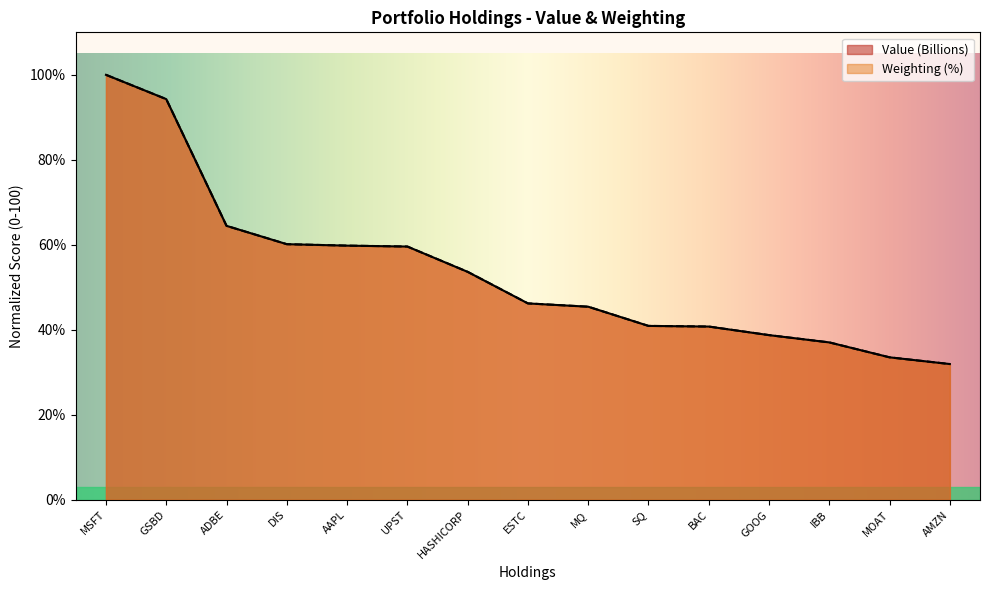

What is the difference between the maximum and second lowest values in the Weighting (%) series?

66.5